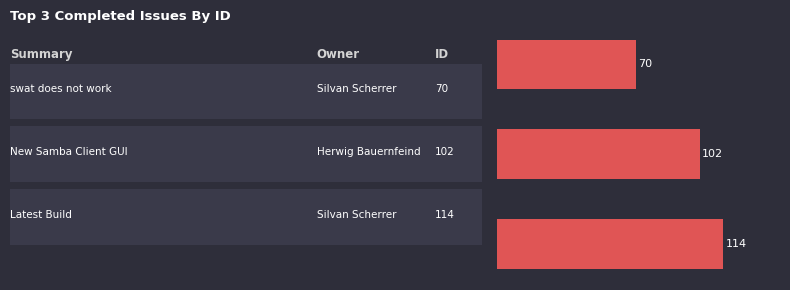

What is the greatest value displayed?

114